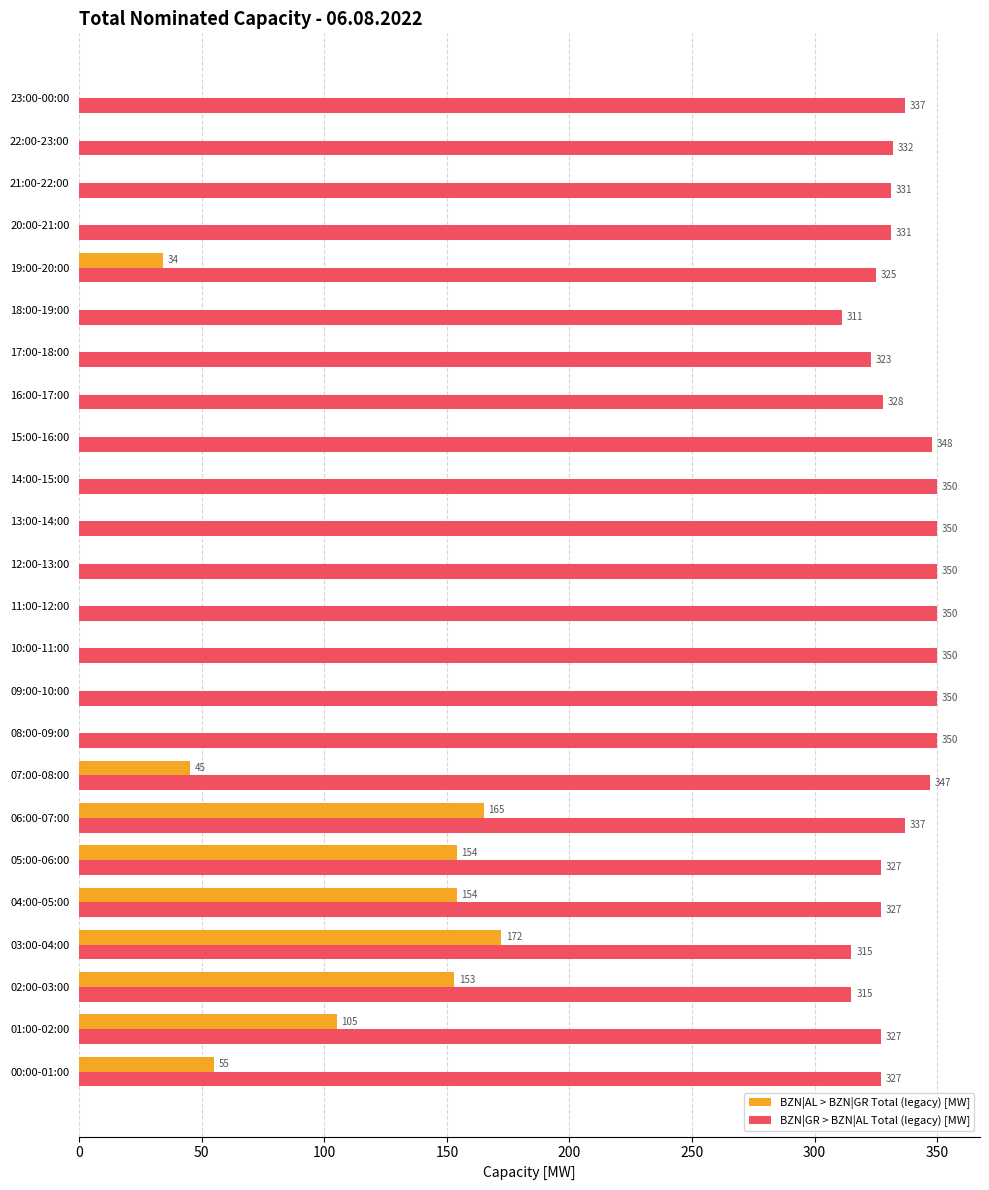

What is the maximum value for BZN|GR > BZN|AL Total (legacy) [MW]?

350